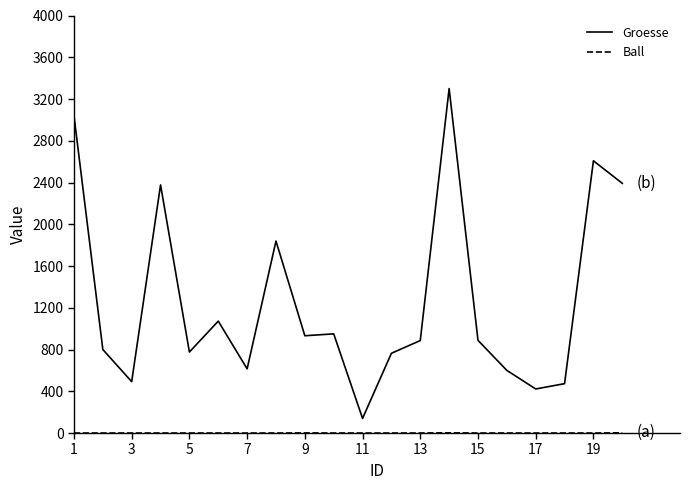

What is the difference between the maximum and minimum values in the Groesse series?

3160